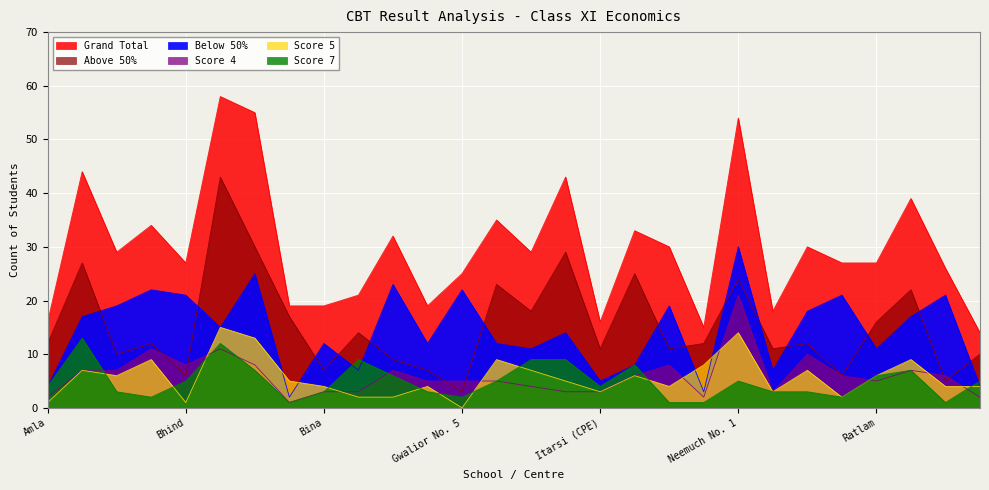

What is the approximate value of Grand Total at Gwalior No. 4?

19